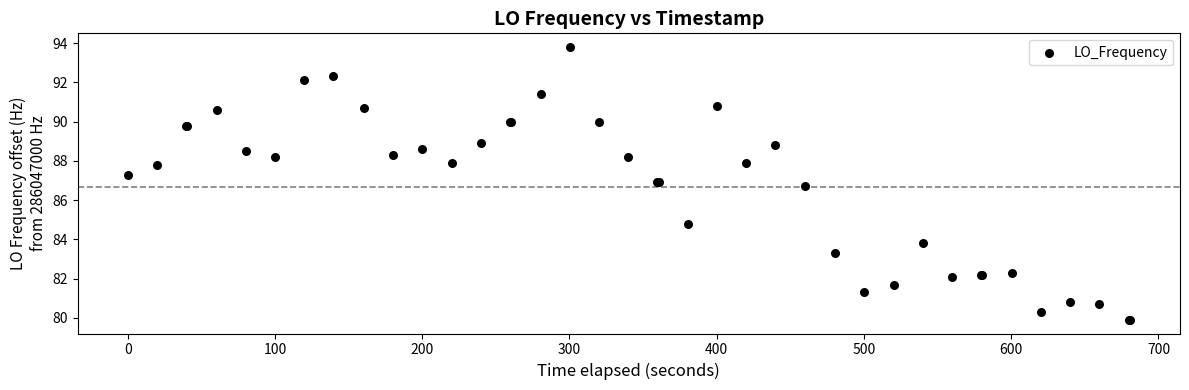

What Y value in the scatter plot is closest to 86?

86.7